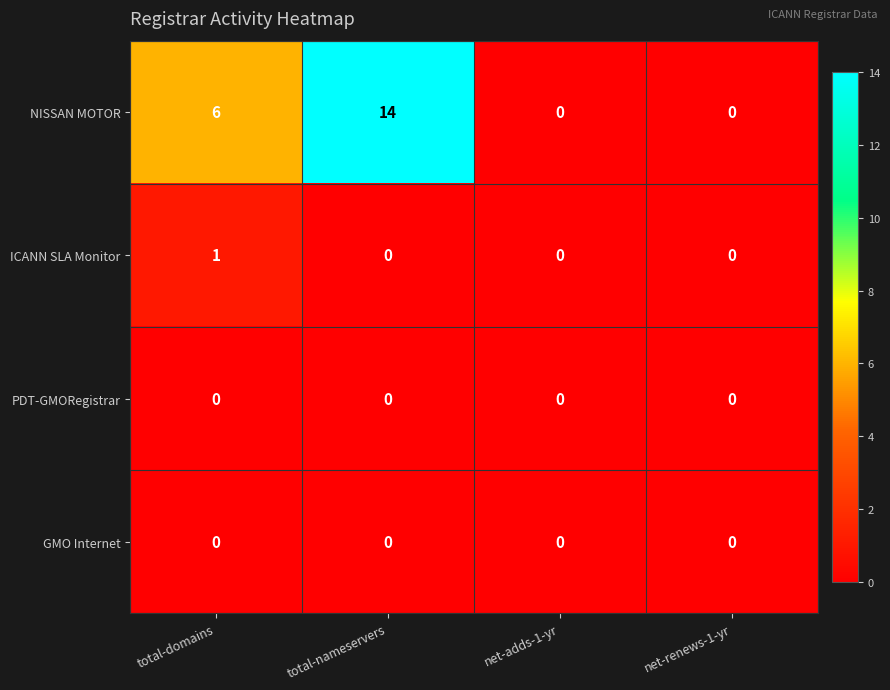

The value of GMO Internet at net-renews-1-yr is 0. True or false?

True